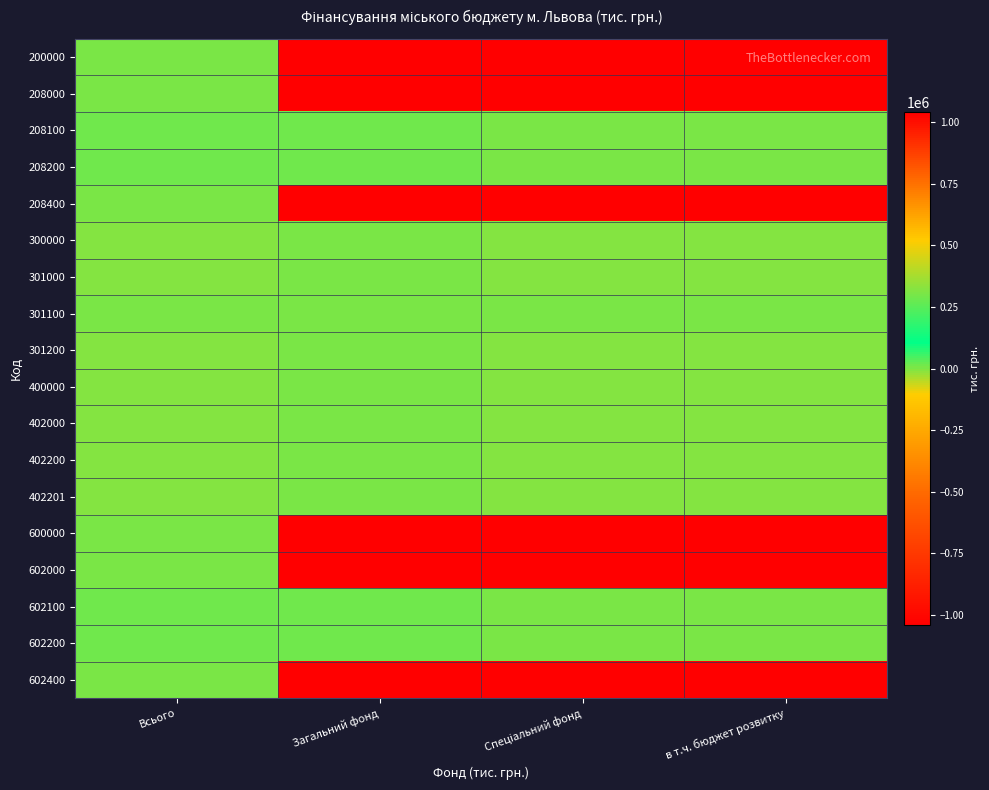

What is the minimum value shown in the chart?

-1042200